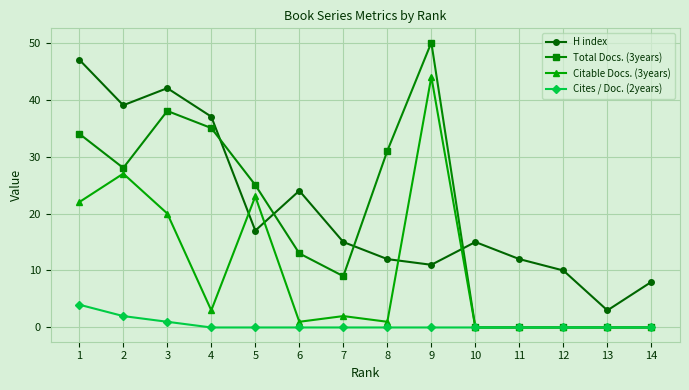

What is the difference between the second highest and minimum values in the Total Docs. (3years) series?

38